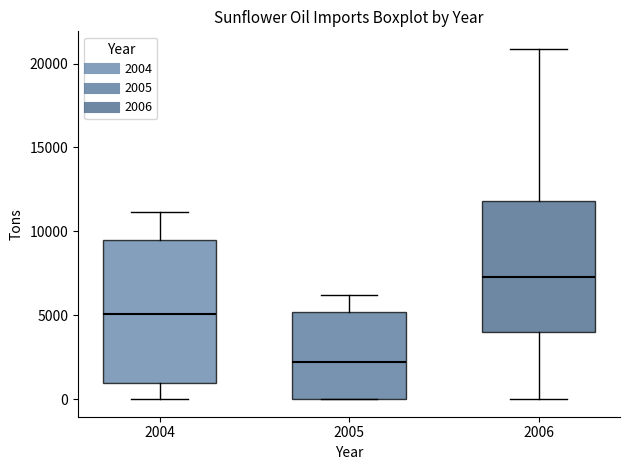

Which box has the highest median line?

2006